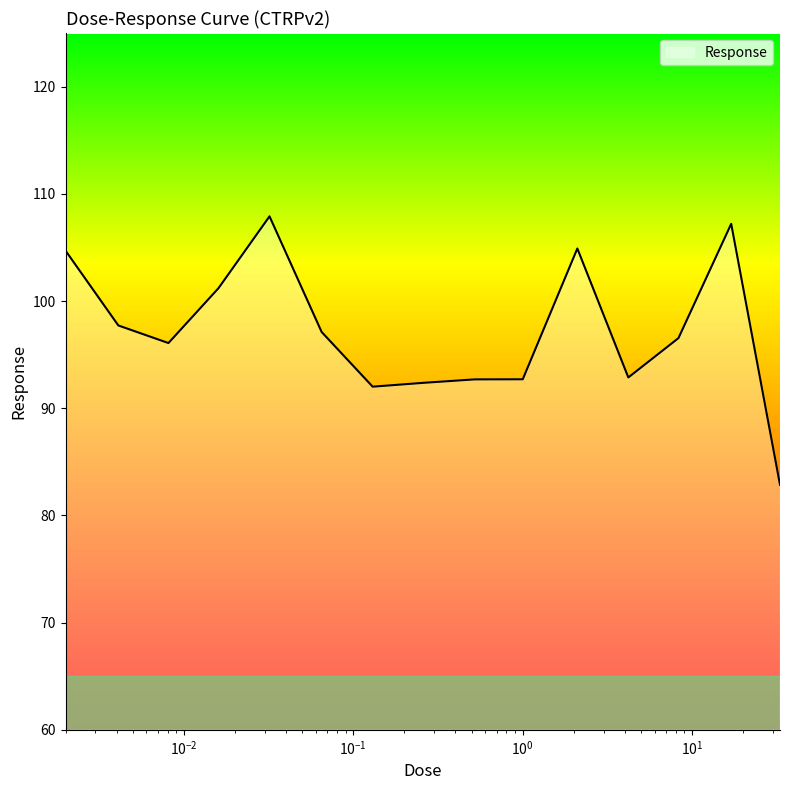

What is the difference between the maximum and minimum values?

25.0